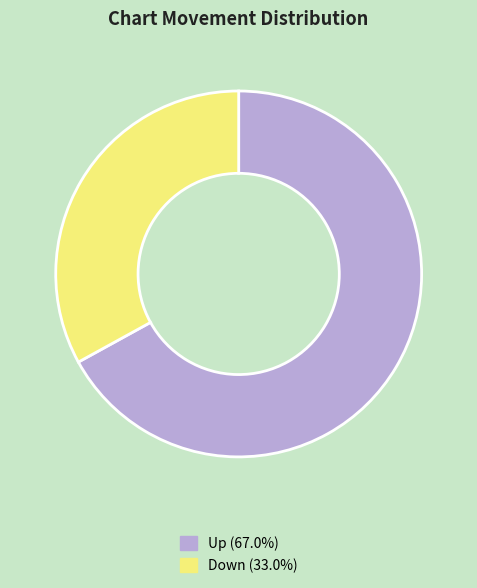

Does any single category account for the majority?

Yes